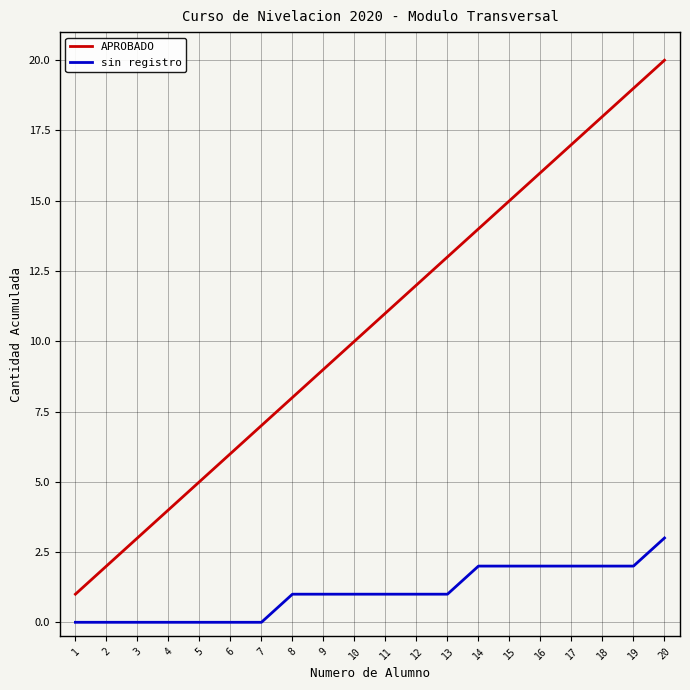

List the series in order of their overall mean, highest first.

APROBADO, sin registro